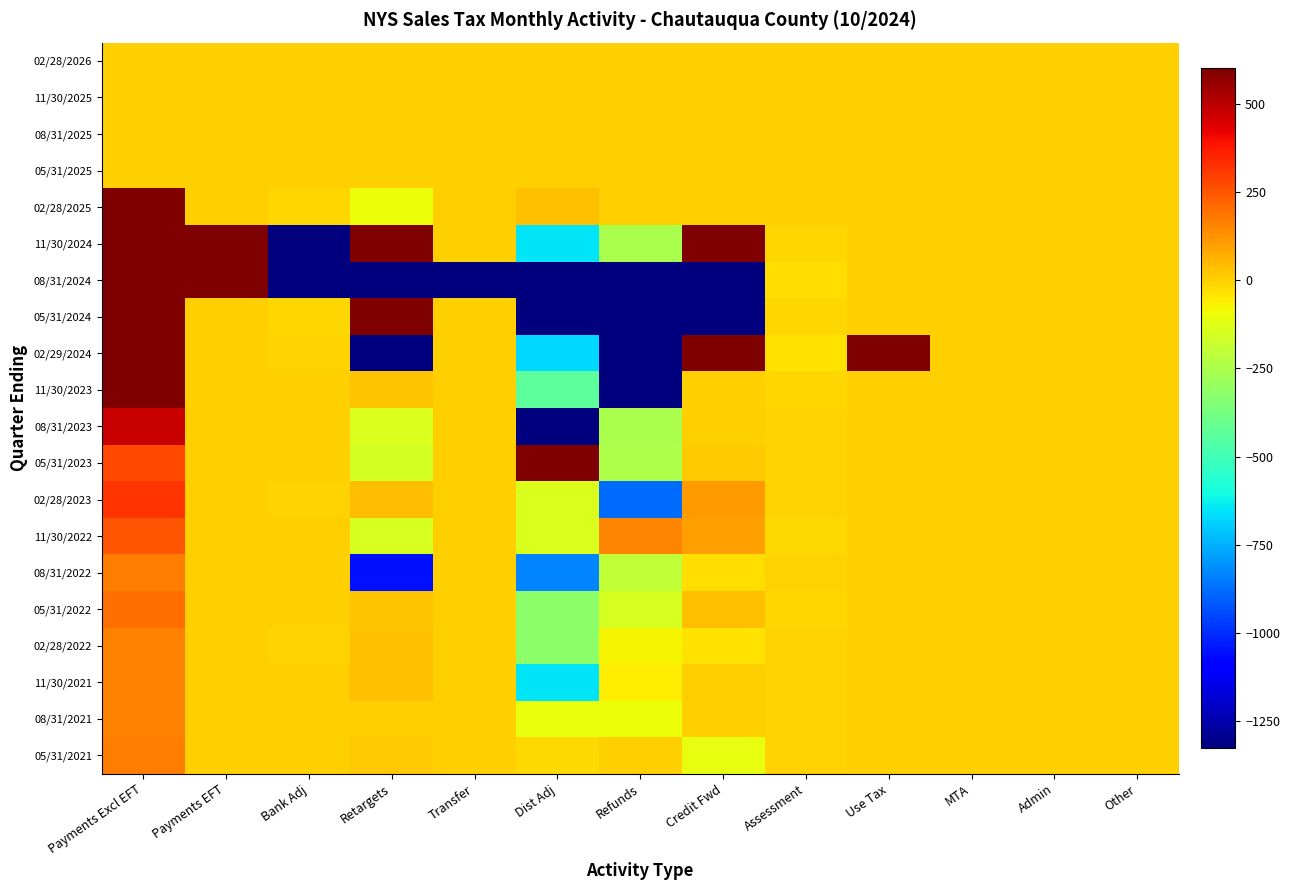

Which category has the lowest value across all series?

Dist Adj